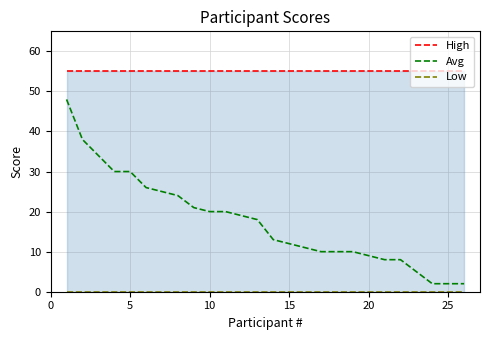

True or false: Avg and Low cross at least once.

False